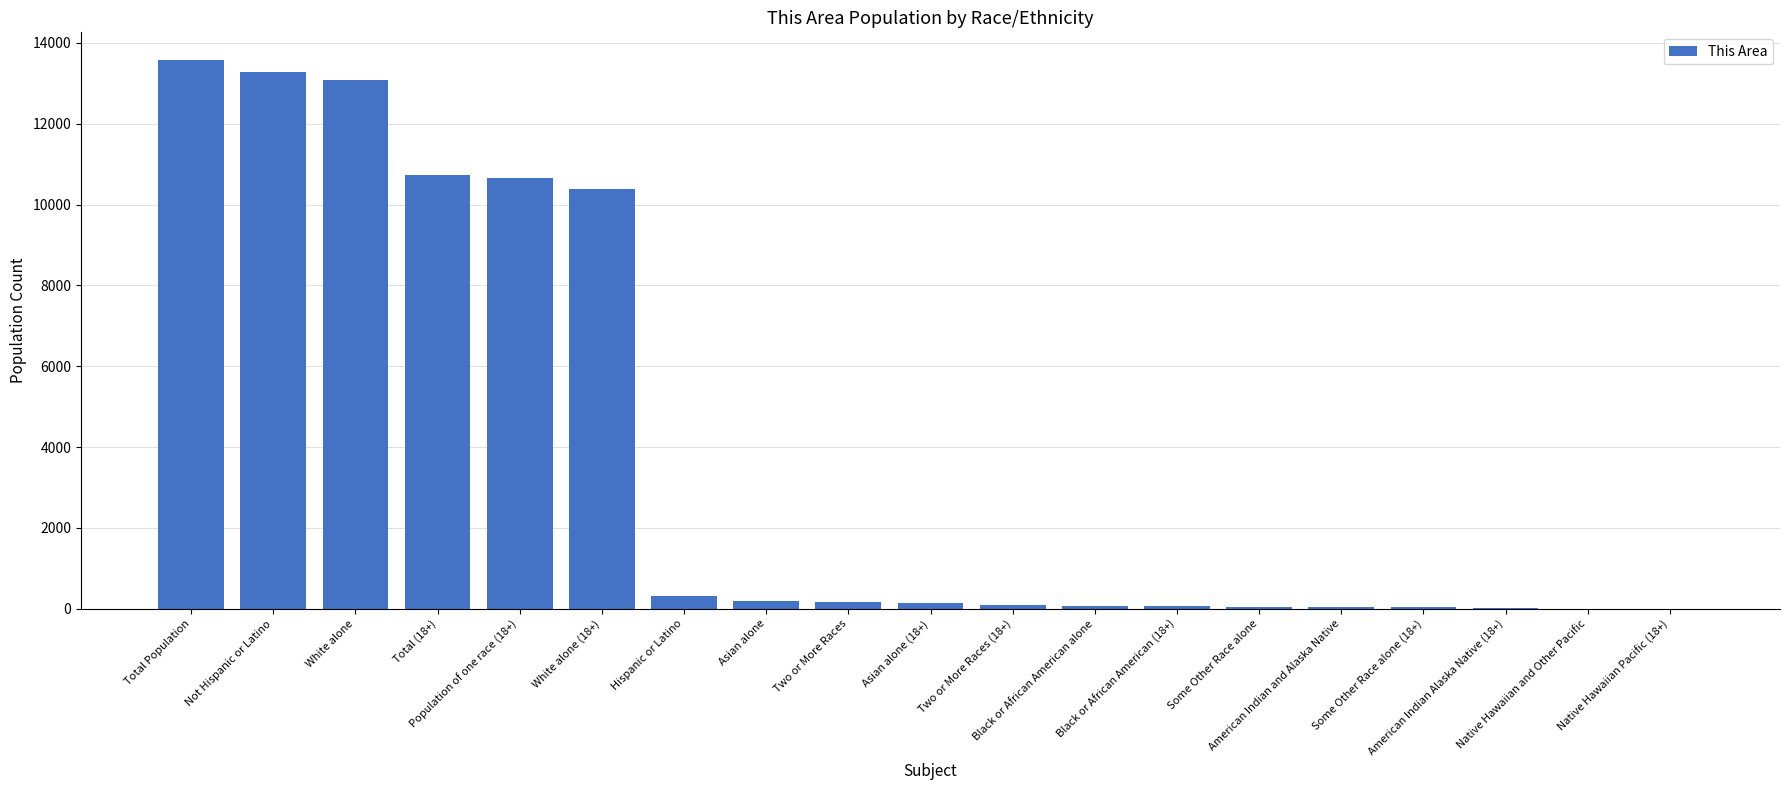

Reading right to left, what are all the values shown in this chart?

0	0	22	34	37	44	60	73	89	151	163	186	306	10380	10647	10736	13079	13276	13582